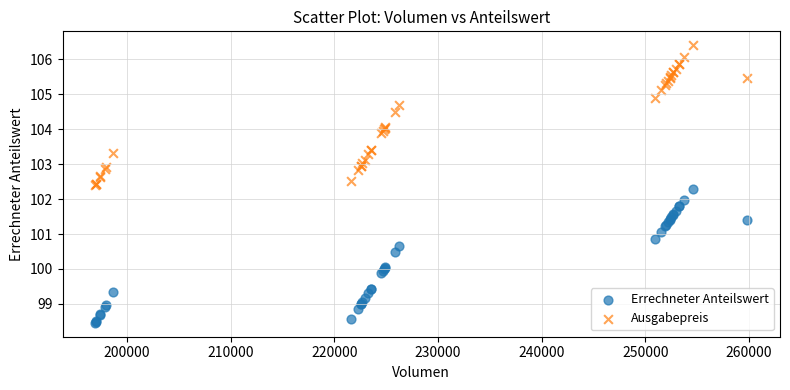

Which series reaches the maximum Y coordinate?

Ausgabepreis